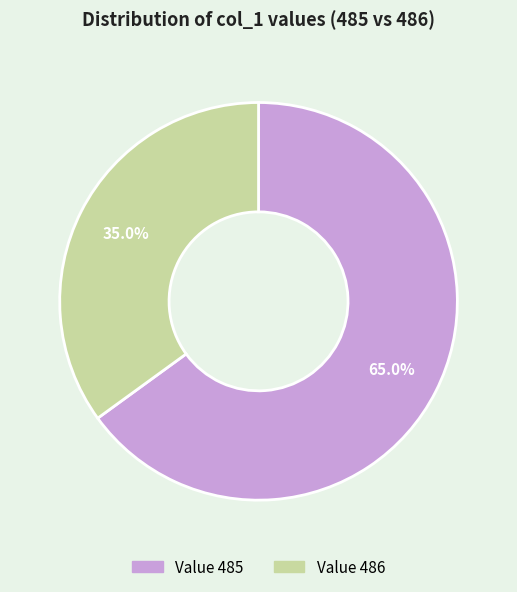

Is there any slice that represents more than half of the pie?

Yes